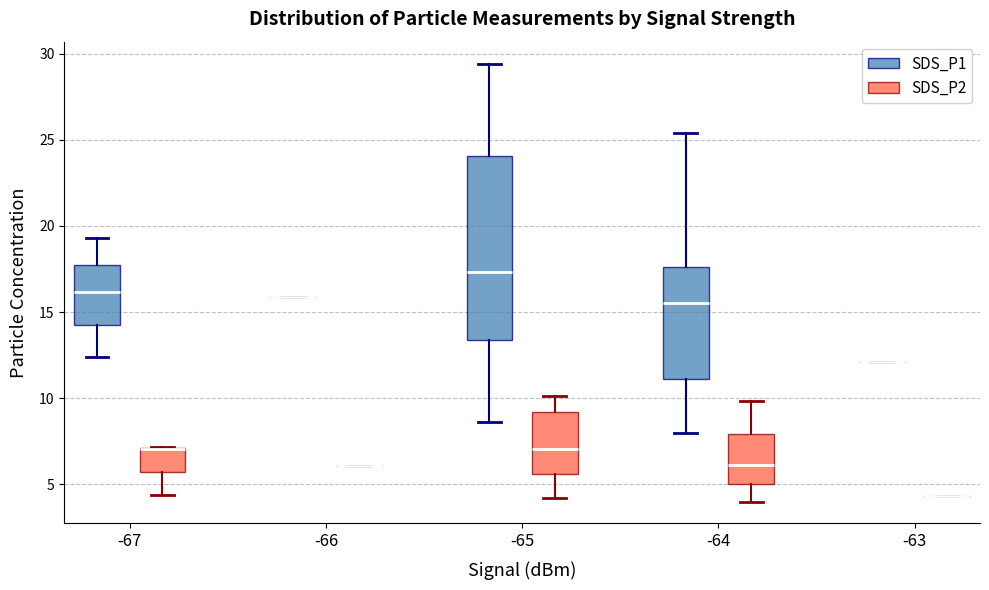

Reading left to right, transcribe this box plot: for each box, give where its median line is, the range the box spans, and where its two whiskers end, as read against the y-axis. The values are not printed on the chart, so give them approximately, as read against the axis.

-67 (SDS_P1): median 16.0, box 14.5 to 17.5, whiskers 12.5 to 19.5
-67 (SDS_P2): median 7.0 (drawn on the box's upper edge), box 5.5 to 7.0, whiskers 4.5 to 7.0
-66 (SDS_P1): box collapsed to a line at 16.0, whiskers 16.0 to 16.0
-66 (SDS_P2): box collapsed to a line at 6.0, whiskers 6.0 to 6.0
-65 (SDS_P1): median 17.5, box 13.5 to 24.0, whiskers 8.5 to 29.5
-65 (SDS_P2): median 7.0, box 5.5 to 9.0, whiskers 4.0 to 10.0
-64 (SDS_P1): median 15.5, box 11.0 to 17.5, whiskers 8.0 to 25.5
-64 (SDS_P2): median 6.0, box 5.0 to 8.0, whiskers 4.0 to 10.0
-63 (SDS_P1): box collapsed to a line at 12.0, whiskers 12.0 to 12.0
-63 (SDS_P2): box collapsed to a line at 4.5, whiskers 4.5 to 4.5